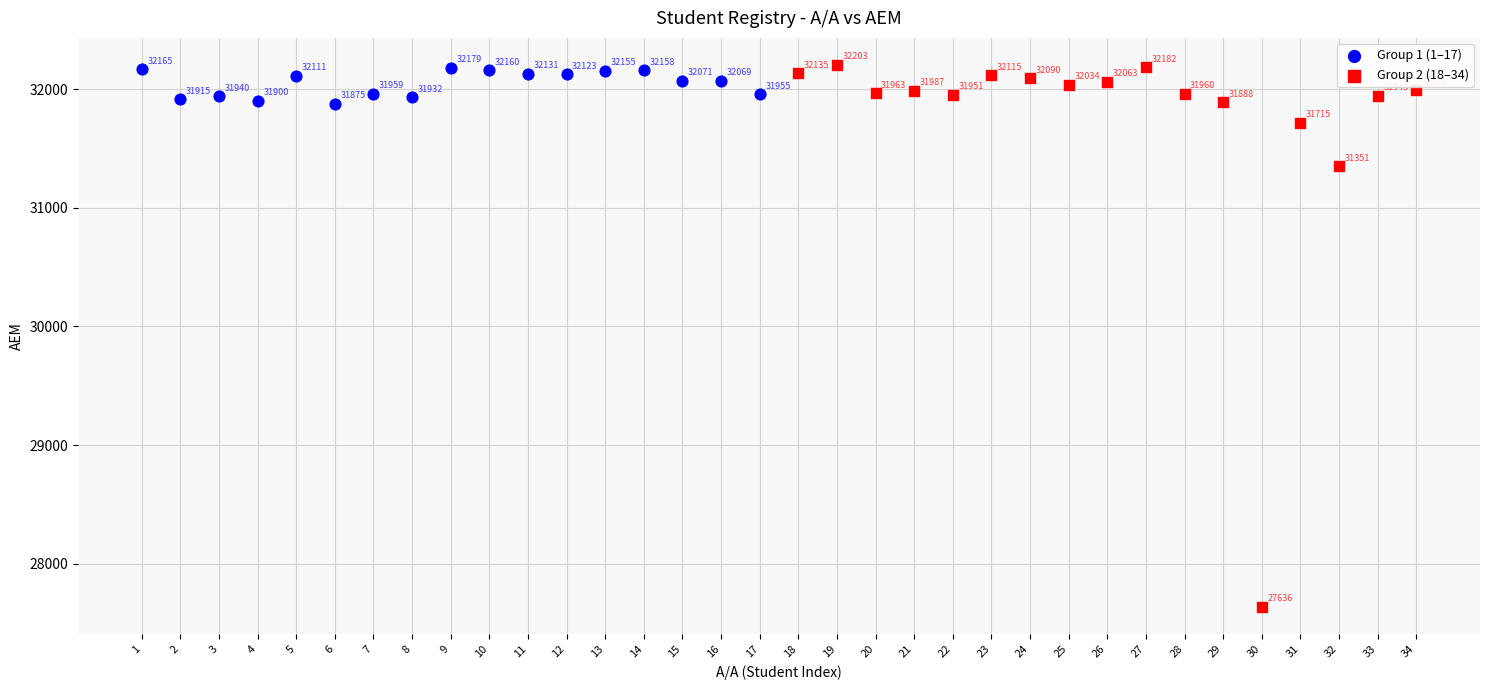

Which series reaches the maximum Y coordinate?

Group 2 (18–34)